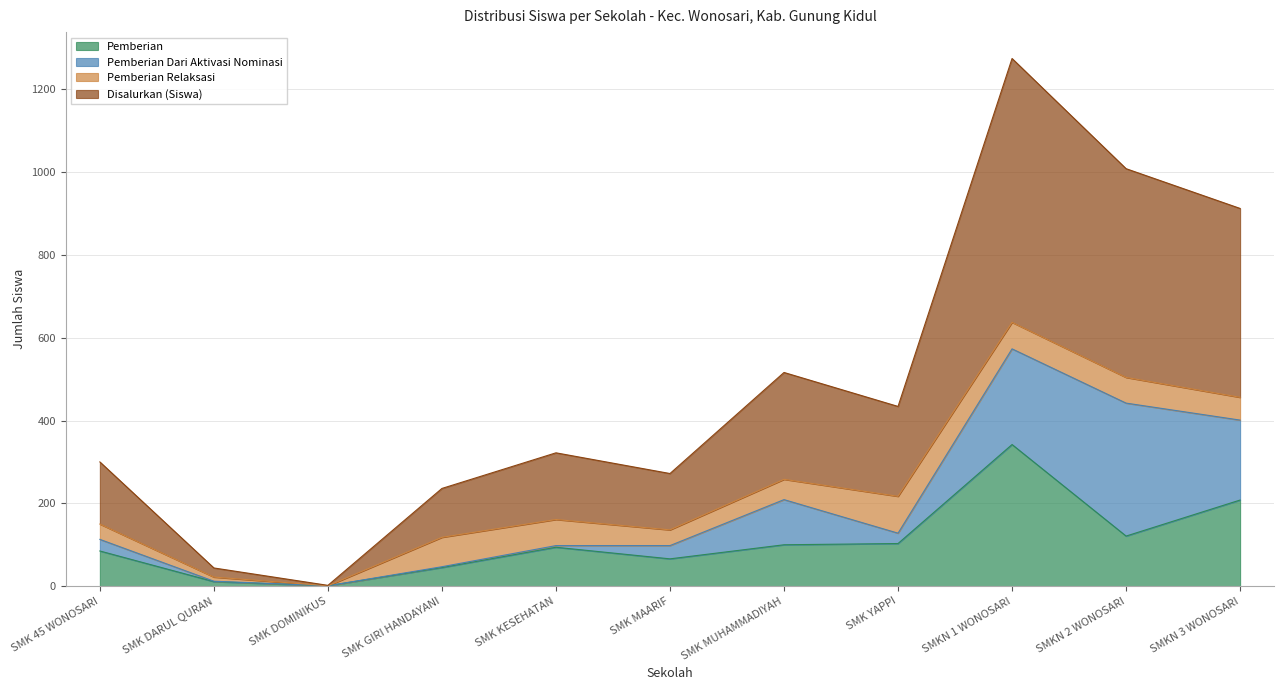

At which label does Pemberian first exceed 94?

SMK MUHAMMADIYAH